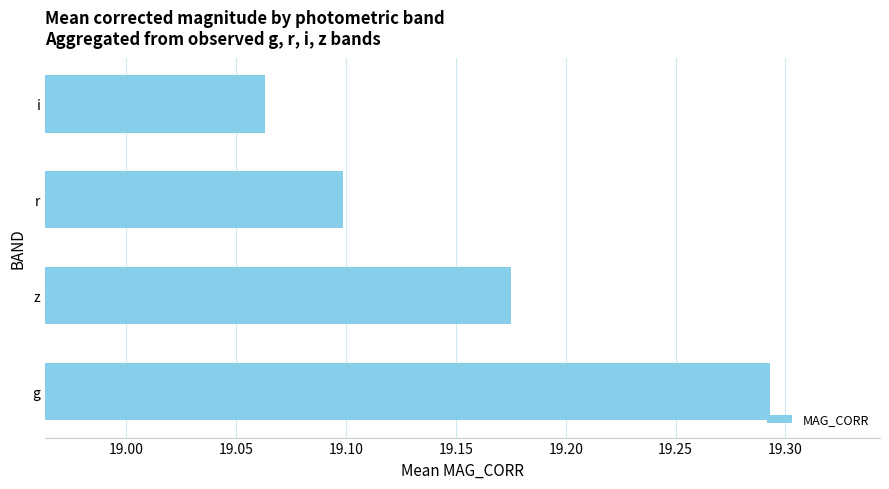

Rank the categories by value from lowest to highest.

i, r, z, g